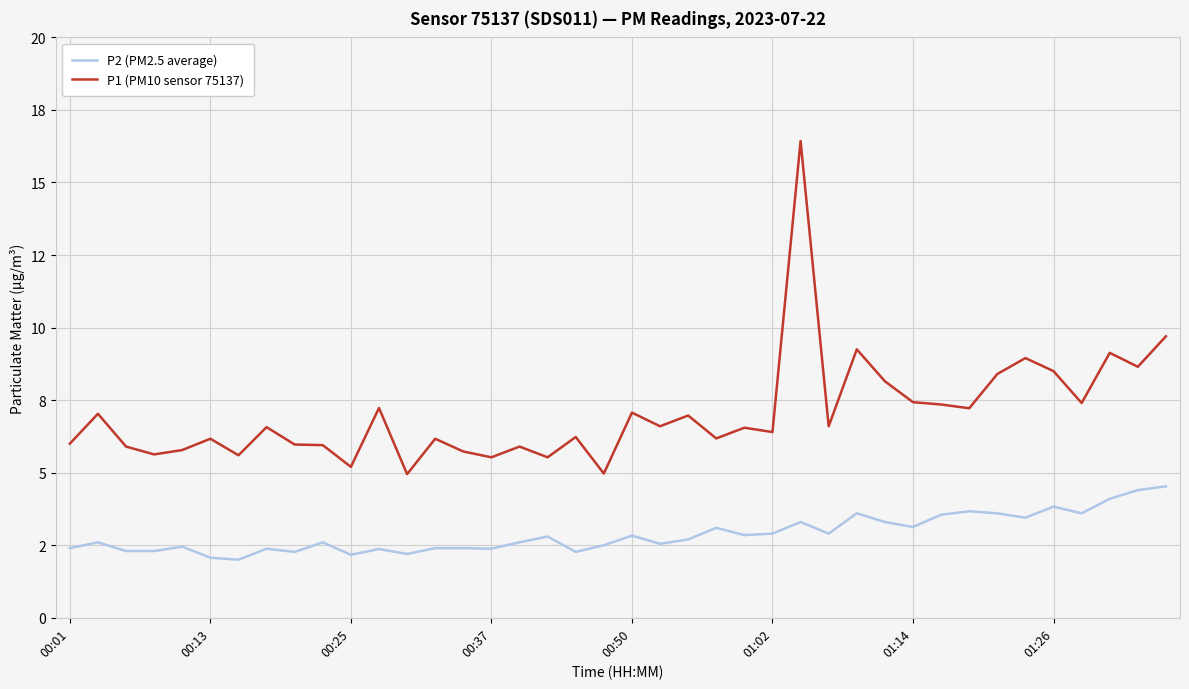

True or false: P2 (PM2.5 average) and P1 (PM10 sensor 75137) intersect in this chart.

False